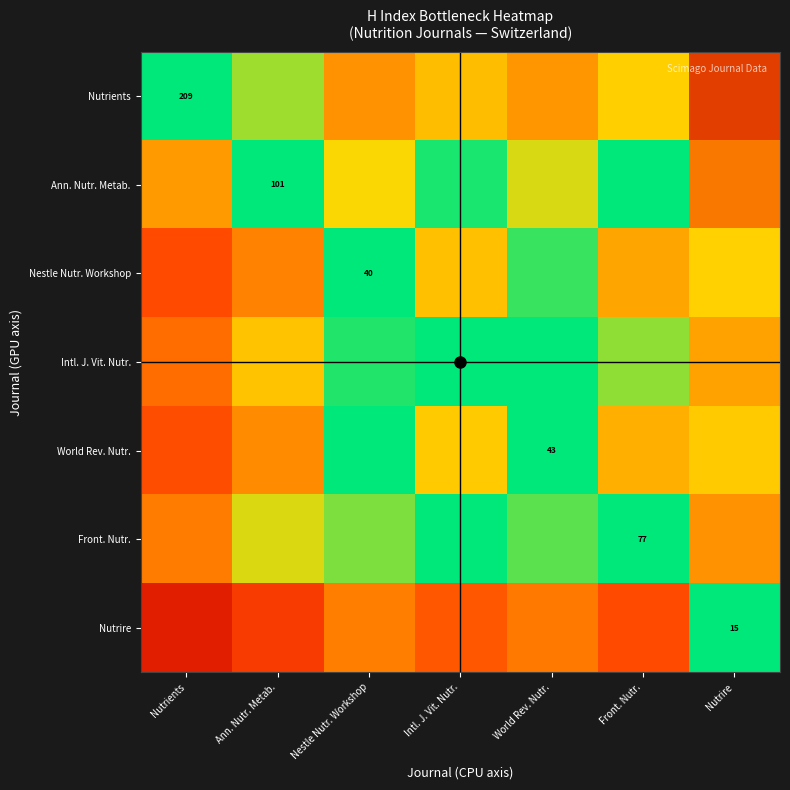

List the labels in order of Ann. Nutr. Metab. value, largest first.

Nutrire, Nestle Nutr. Workshop, World Rev. Nutr., Intl. J. Vit. Nutr., Front. Nutr., Ann. Nutr. Metab., Nutrients